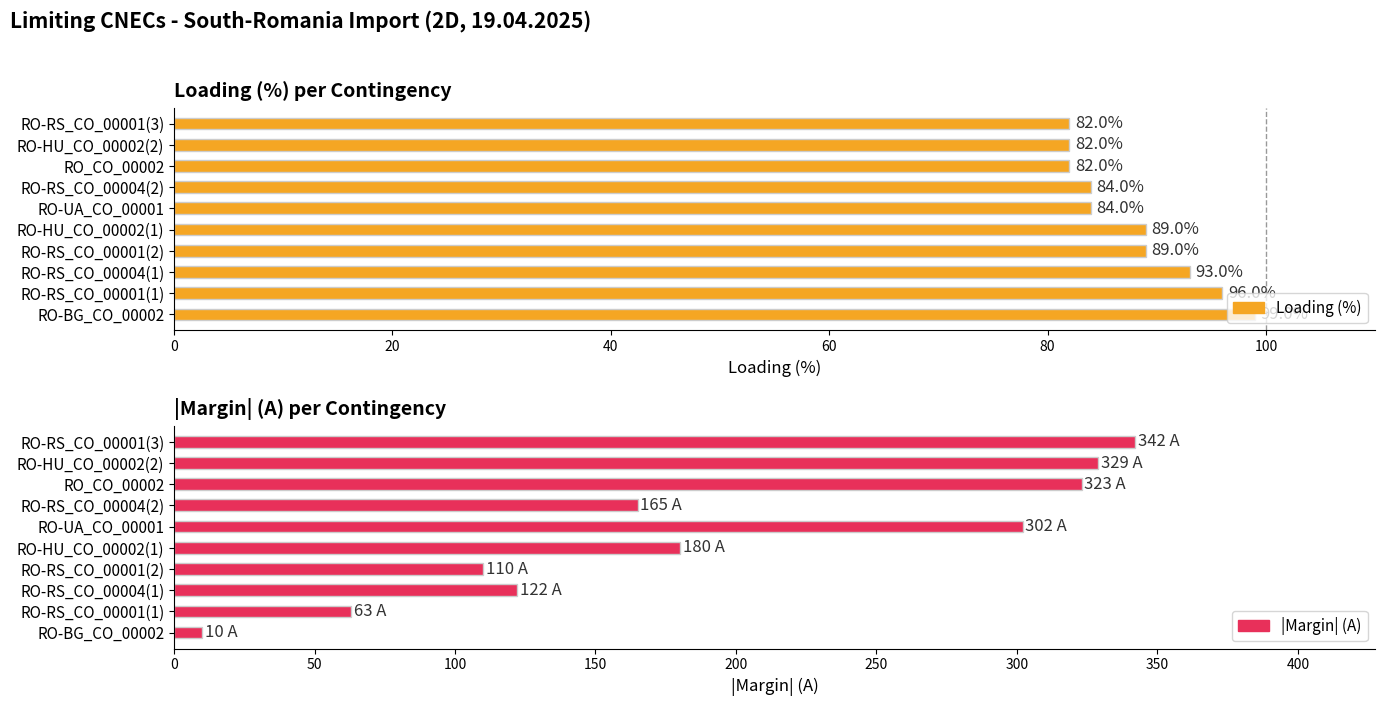

How many bars are there in each group?

2